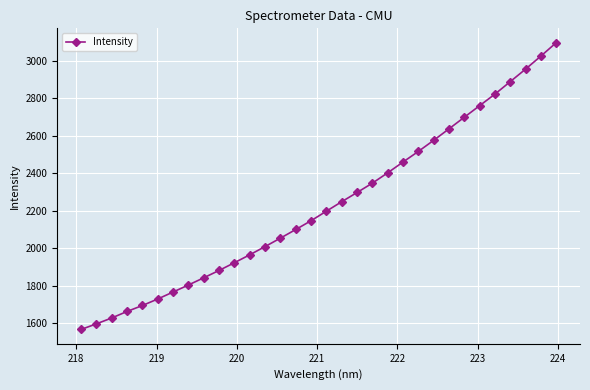

What is the value of the 16th point from the left?

2146.8